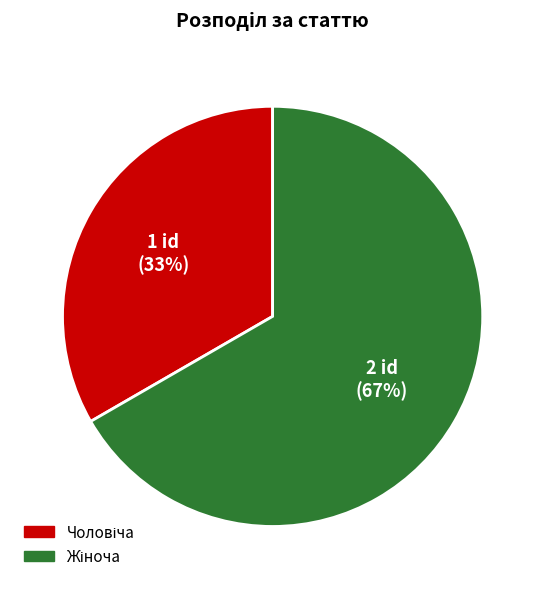

Is there any slice that represents more than half of the pie?

Yes